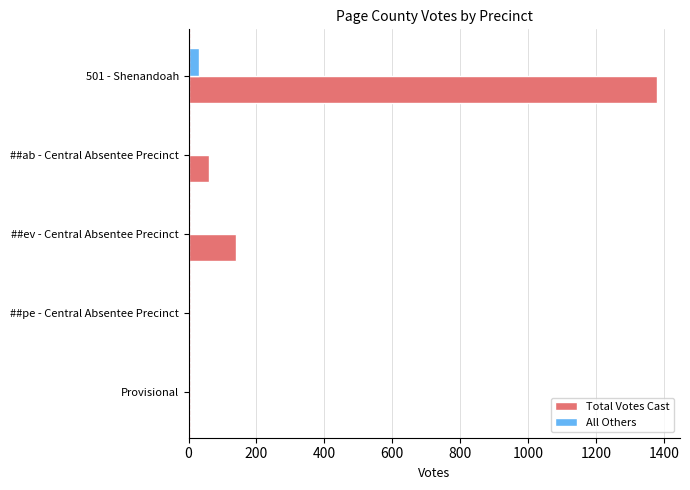

The All Others series shows 0 at ##pe - Central Absentee Precinct. True or false?

True